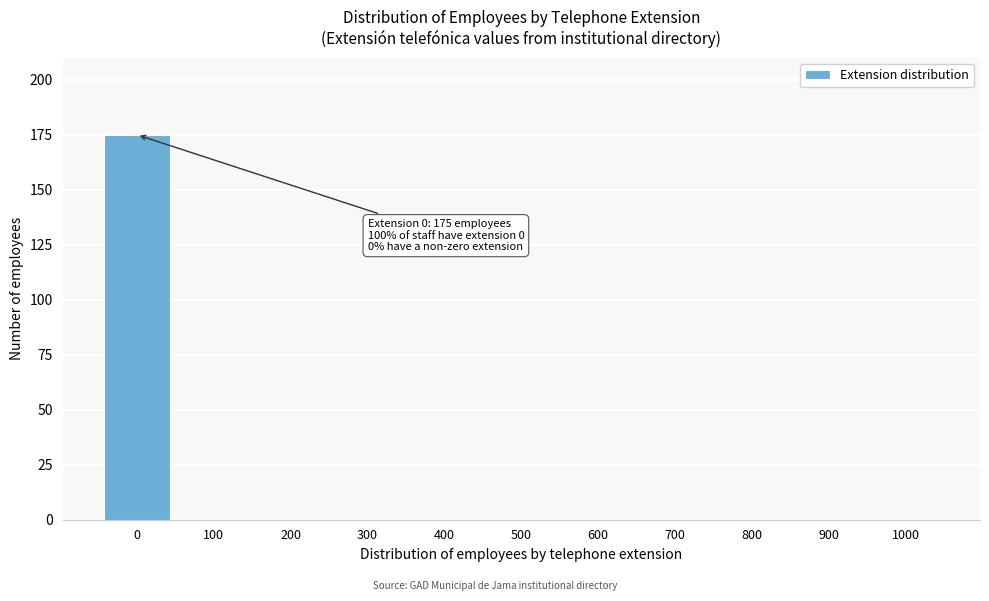

Reading left to right, what are all the values shown in this chart?

0=175	100=0	200=0	300=0	400=0	500=0	600=0	700=0	800=0	900=0	1000=0